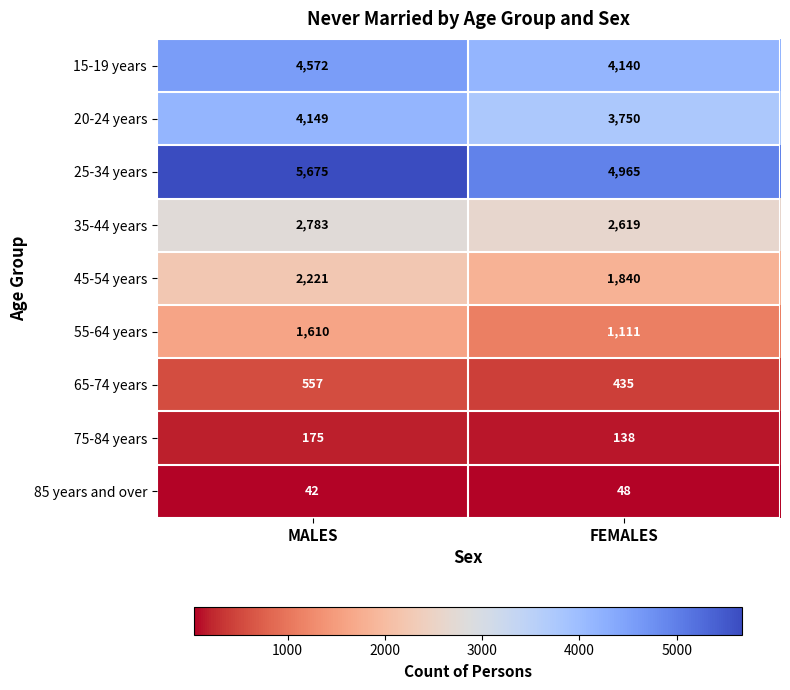

List the labels in order of 75-84 years value, largest first.

MALES, FEMALES